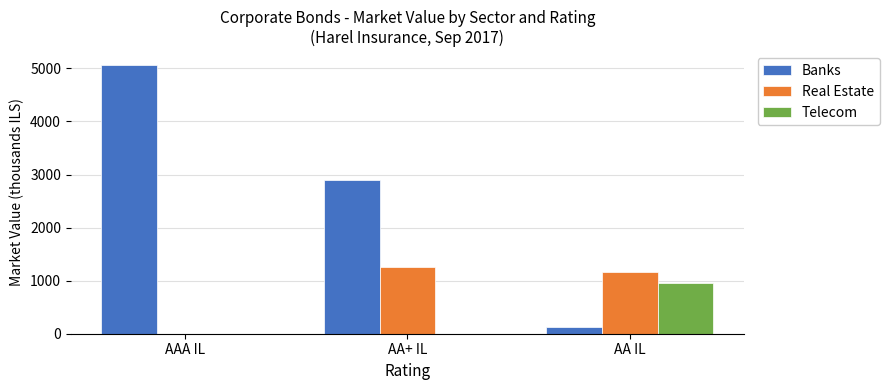

At which category is the sum across all series the highest?

AAA IL